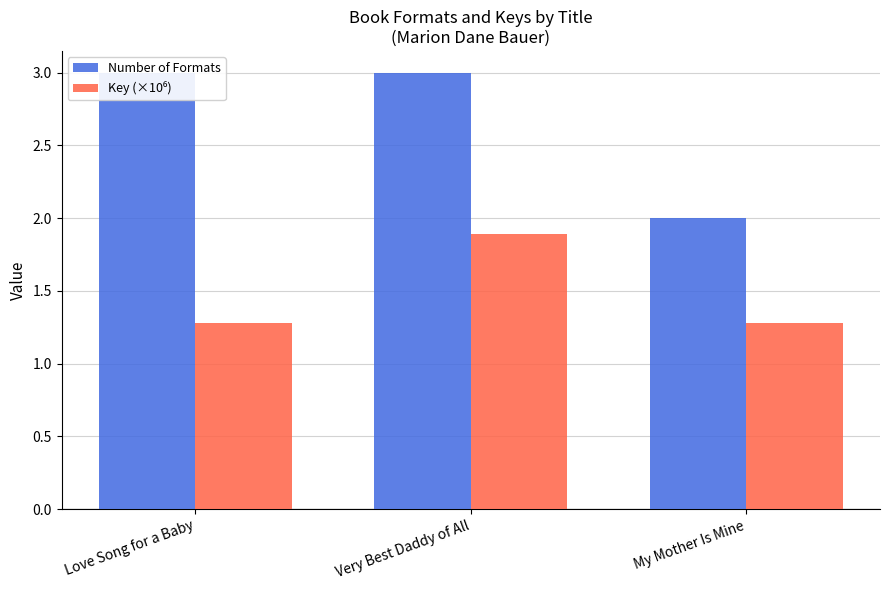

What is the minimum value shown in the chart?

1.3